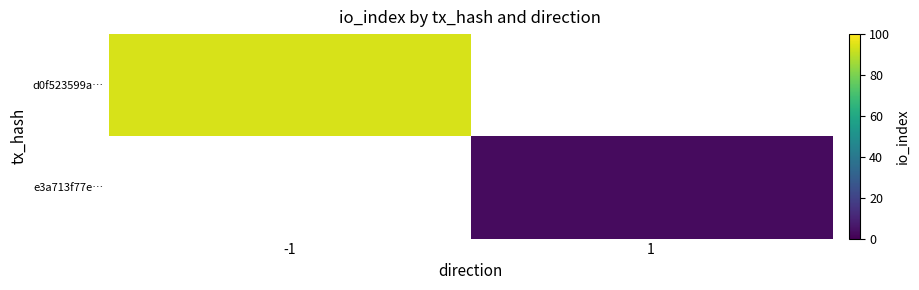

At how many categories does at least one series exceed 12?

1